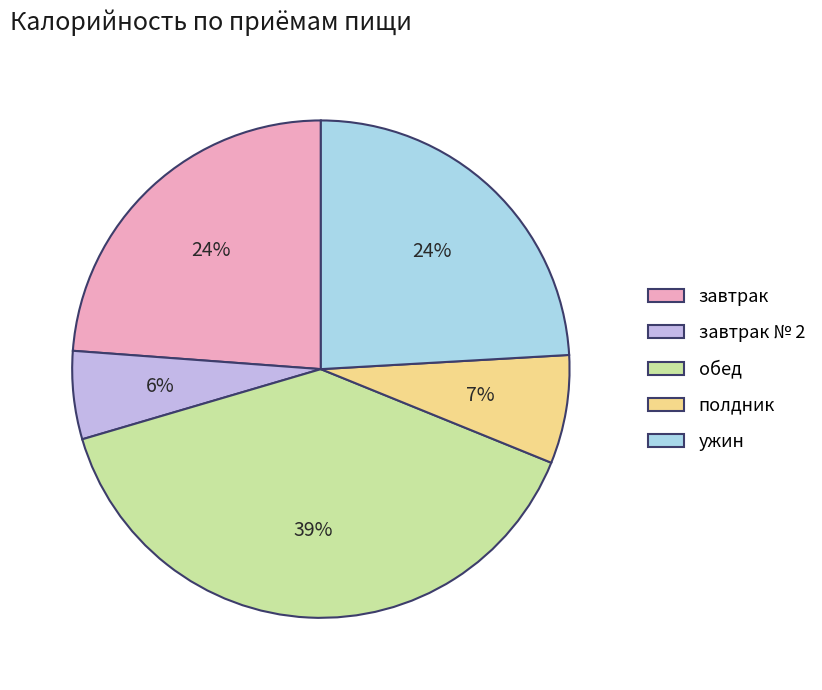

Between ужин and завтрак № 2, which is larger?

ужин